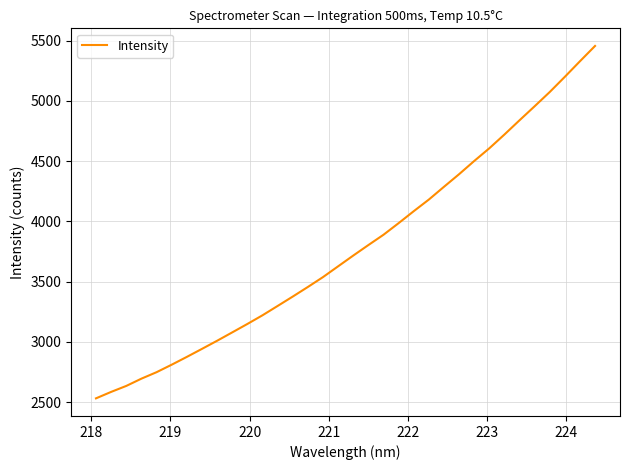

How many categories are shown in the chart?

34